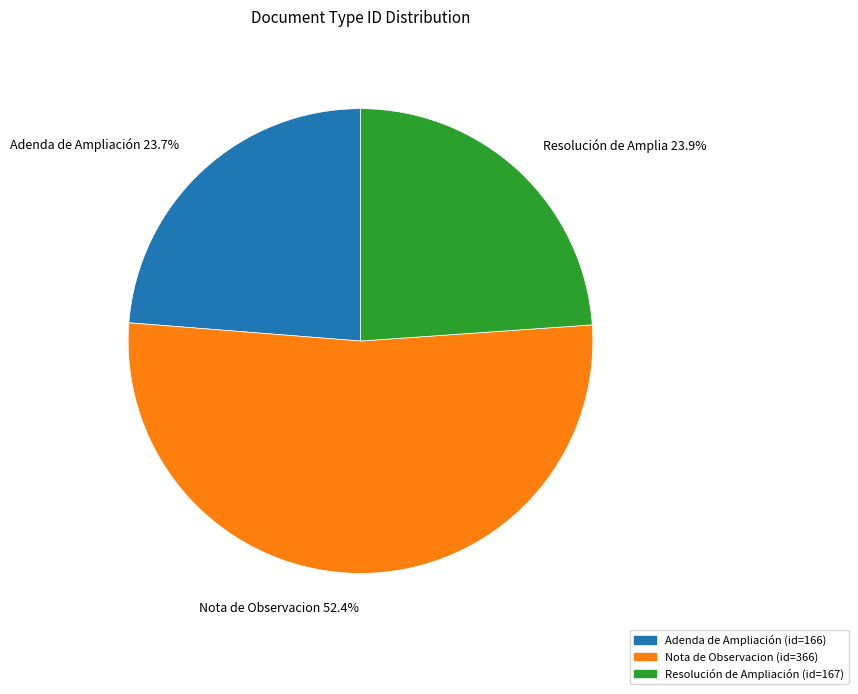

Is there any slice that represents more than half of the pie?

Yes